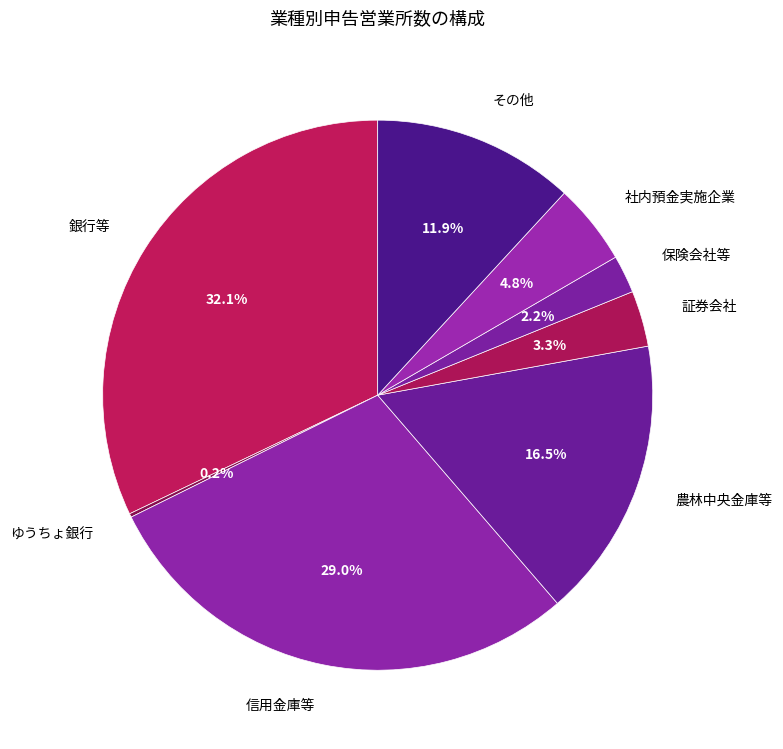

What percentage do 保険会社等 and 銀行等 together represent?

34.3%